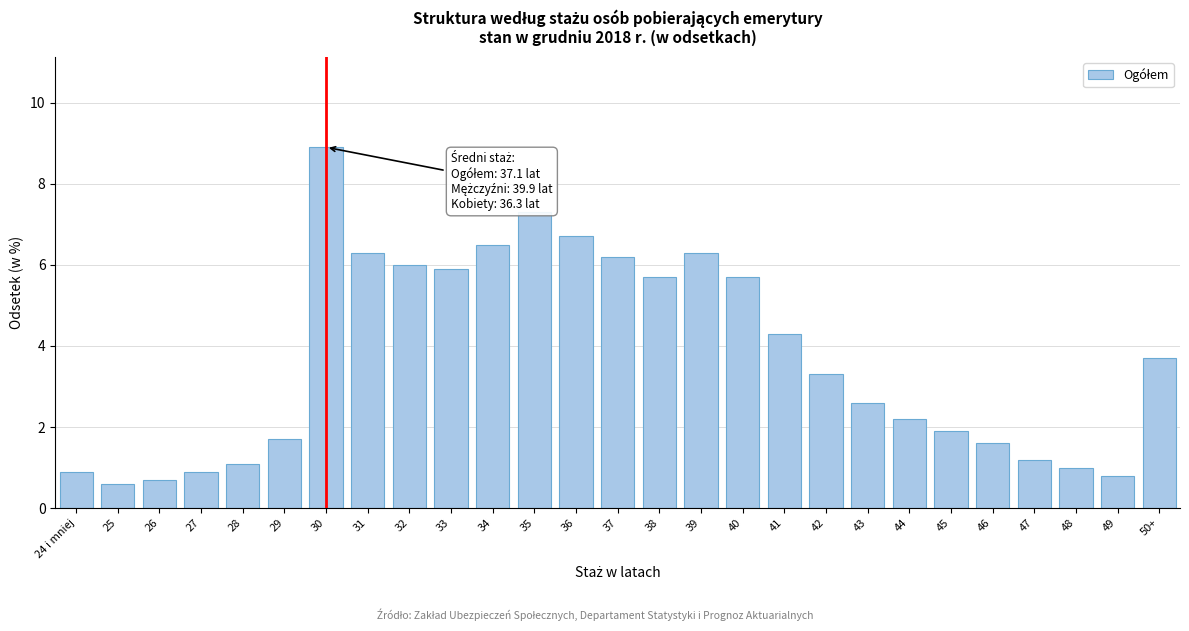

Reading left to right, transcribe all the data shown in this chart.

24 i mniej=0.9	25=0.6	26=0.7	27=0.9	28=1.1	29=1.7	30=8.9	31=6.3	32=6.0	33=5.9	34=6.5	35=7.3	36=6.7	37=6.2	38=5.7	39=6.3	40=5.7	41=4.3	42=3.3	43=2.6	44=2.2	45=1.9	46=1.6	47=1.2	48=1.0	49=0.8	50+=3.7